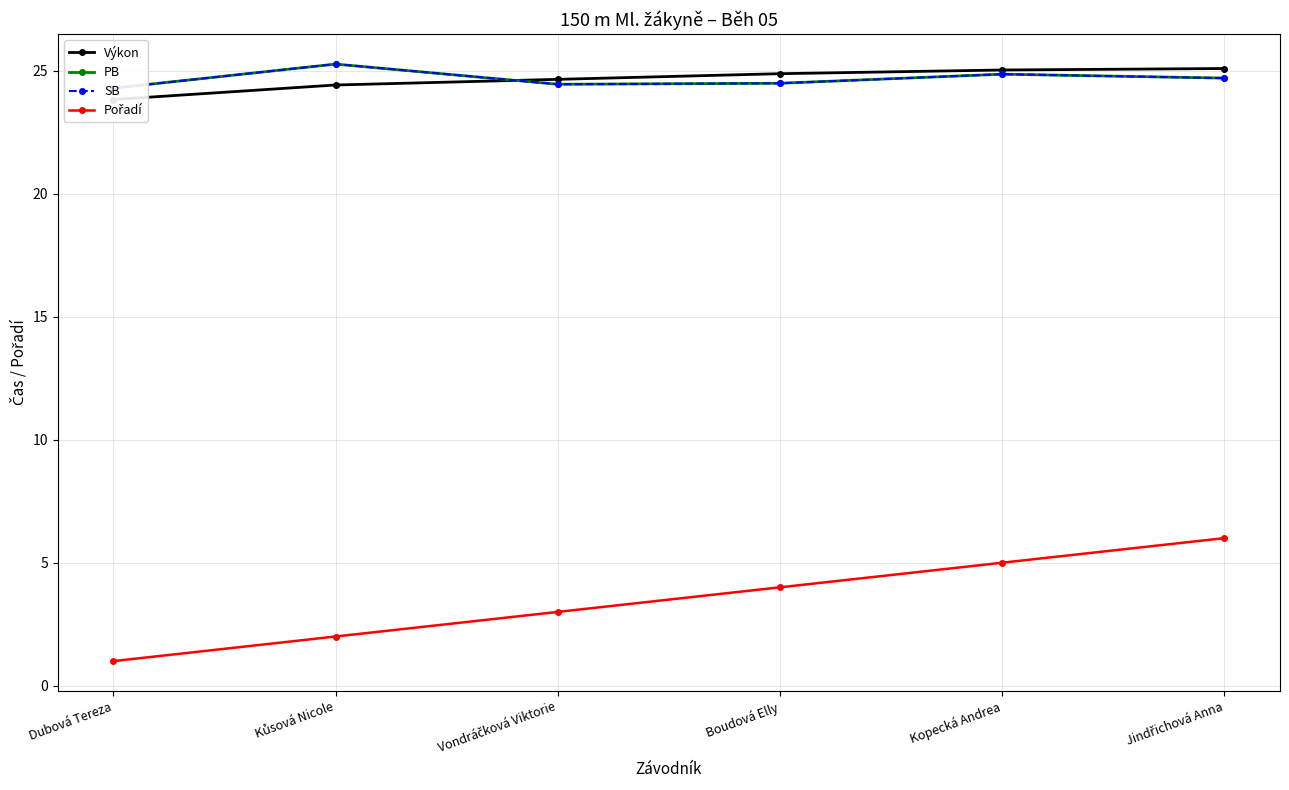

True or false: Výkon has a value of 38.5 at Boudová Elly.

False